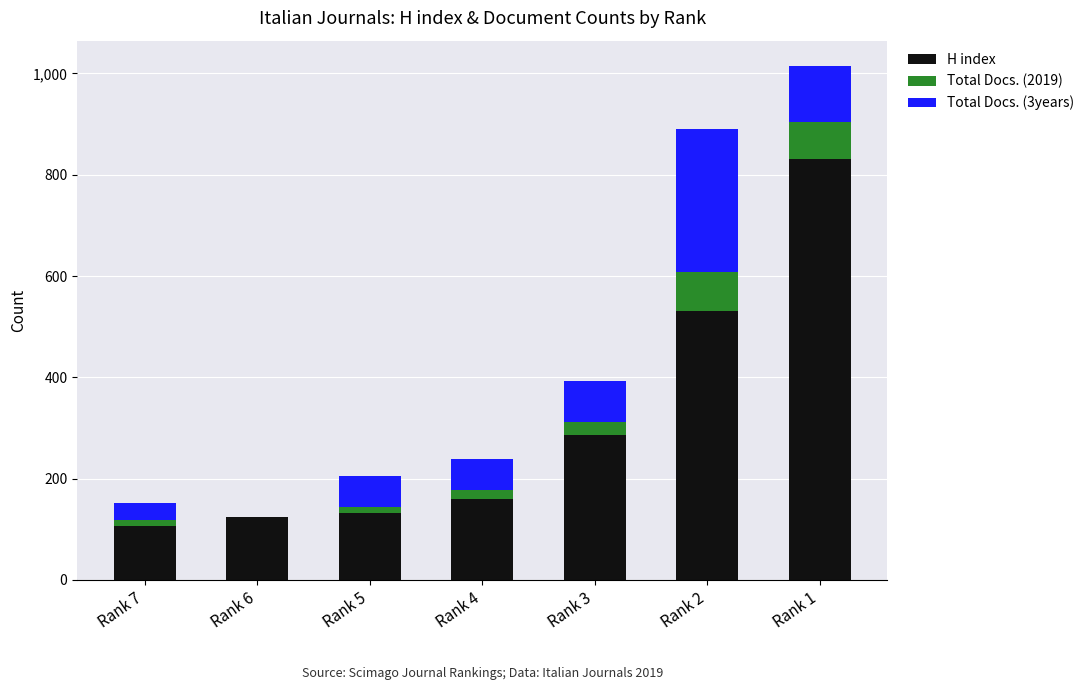

Which category has the highest value in the H index series?

Rank 1